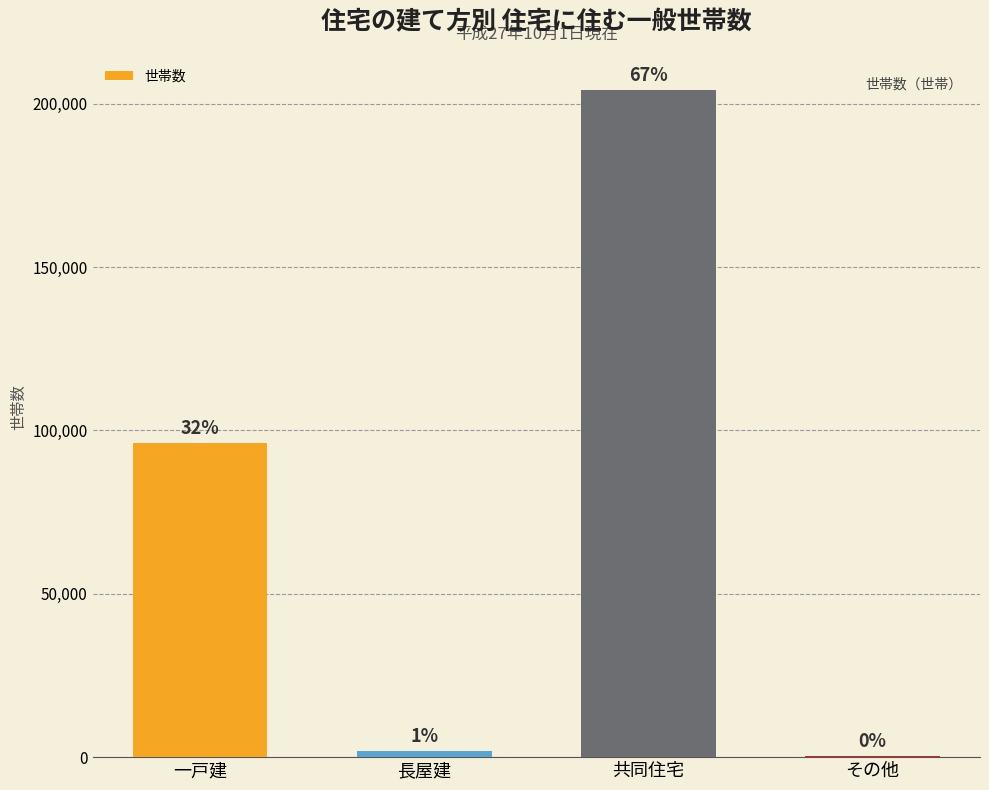

Count the number of data series in this chart.

1